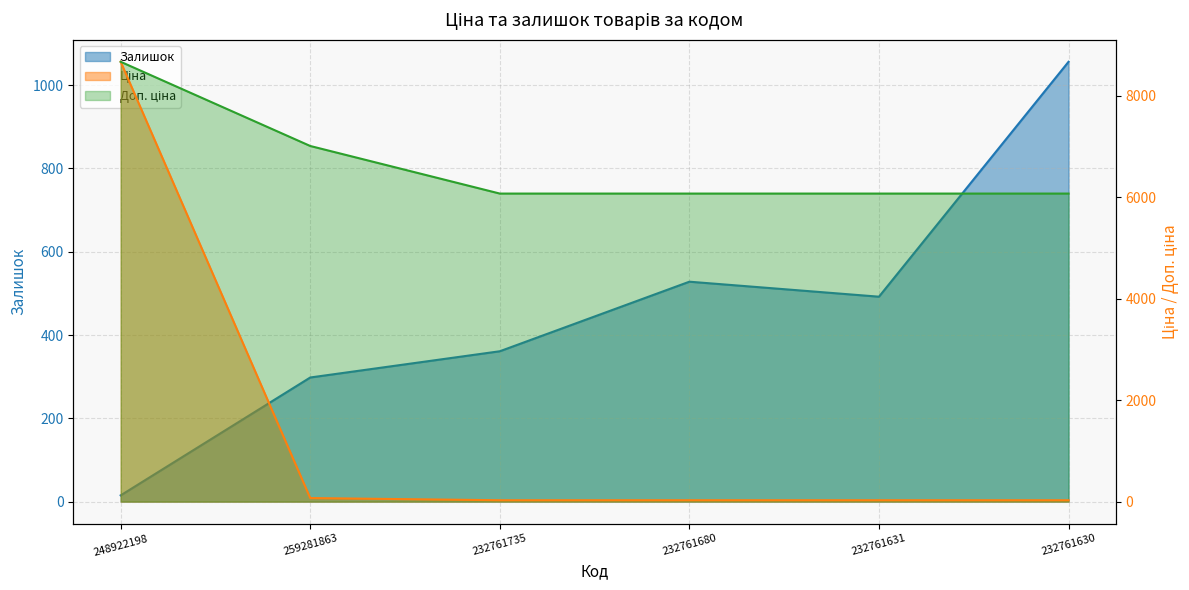

What is the label of the 6th point from the left?

232761630